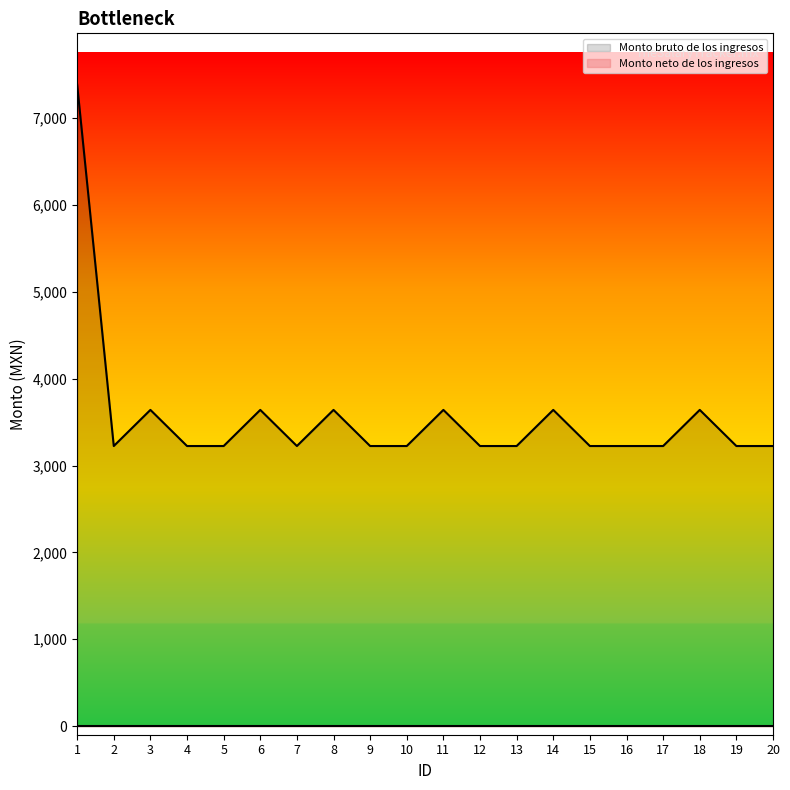

Reading left to right, list all the values displayed in this chart.

Monto bruto de los ingresos: 1=7387	2=3225	3=3641	4=3225	5=3225	6=3641	7=3225	8=3641	9=3225	10=3225	11=3641	12=3225	13=3225	14=3641	15=3225	16=3225	17=3225	18=3641	19=3225	20=3225
Monto neto de los ingresos: 1=0	2=0	3=0	4=0	5=0	6=0	7=0	8=0	9=0	10=0	11=0	12=0	13=0	14=0	15=0	16=0	17=0	18=0	19=0	20=0